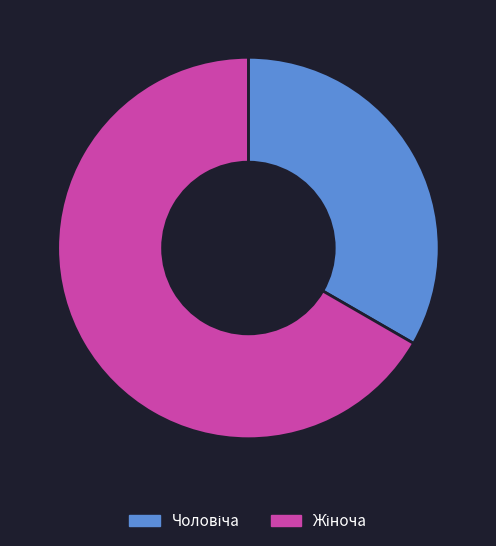

Is there a majority slice in this chart?

Yes